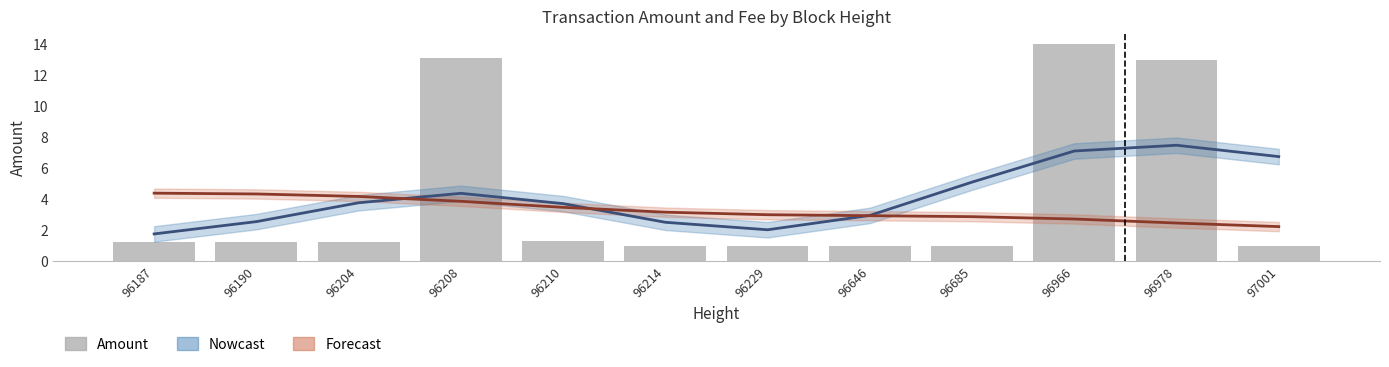

Does the chart contain stacked bars?

No